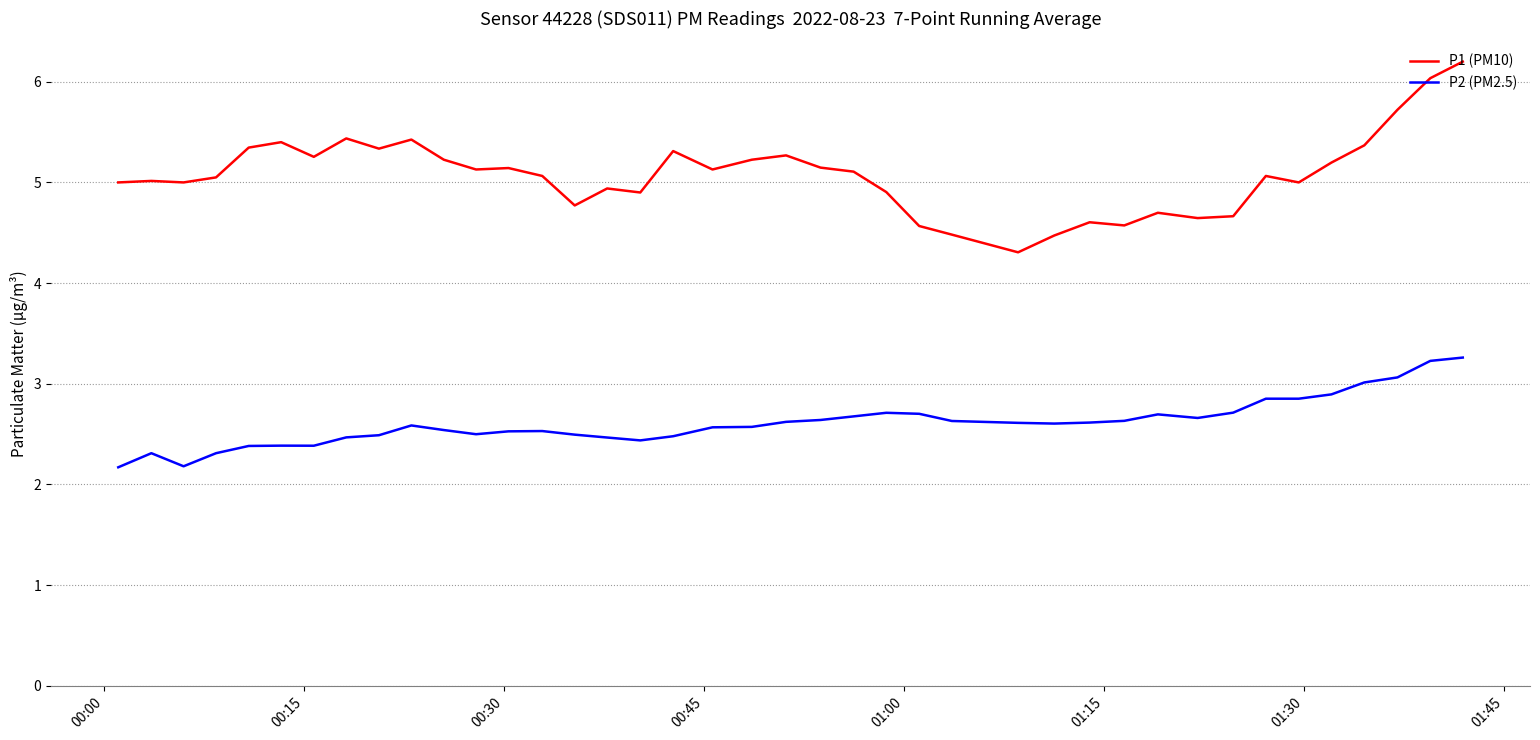

What is the smallest value displayed?

2.2